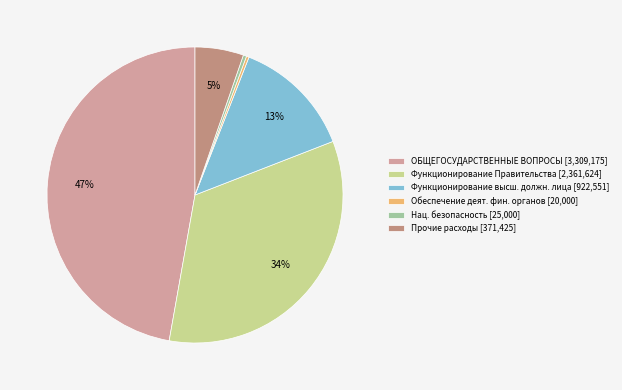

To the nearest percent, what is the difference between the largest and smallest slice percentages?

47%